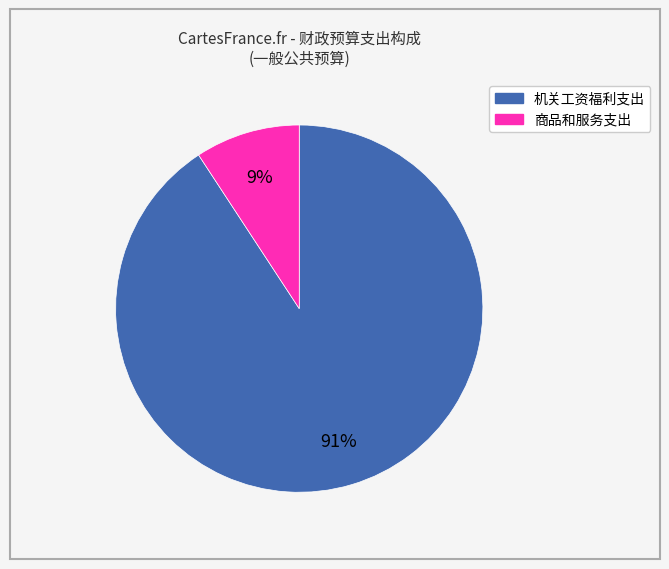

Does any single category account for the majority?

Yes